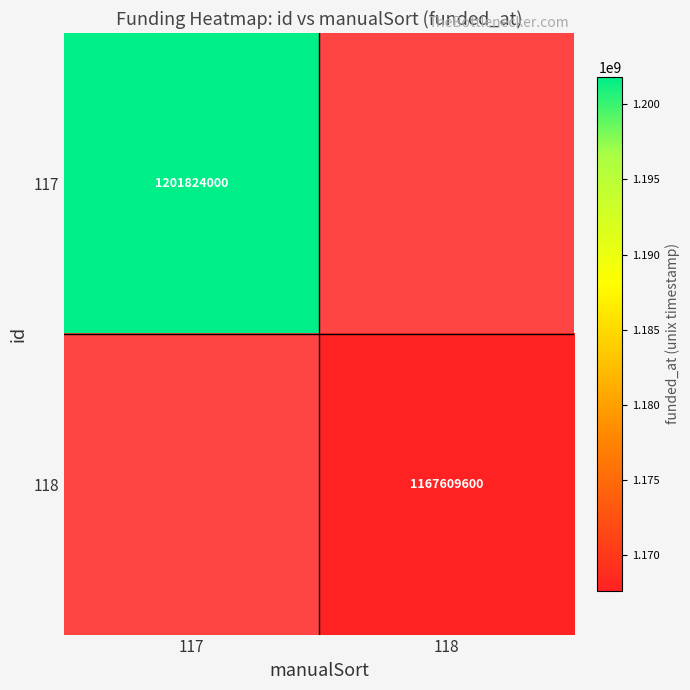

True or false: 117 has a value of 1583757180 at 117.

False